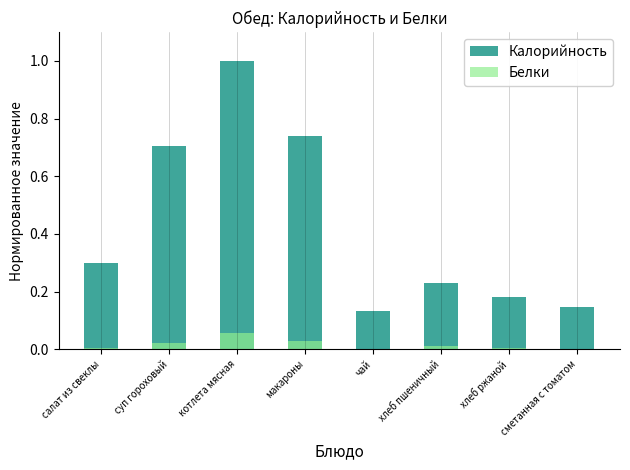

True or false: Белки has a value of 0.1 at котлета мясная.

True